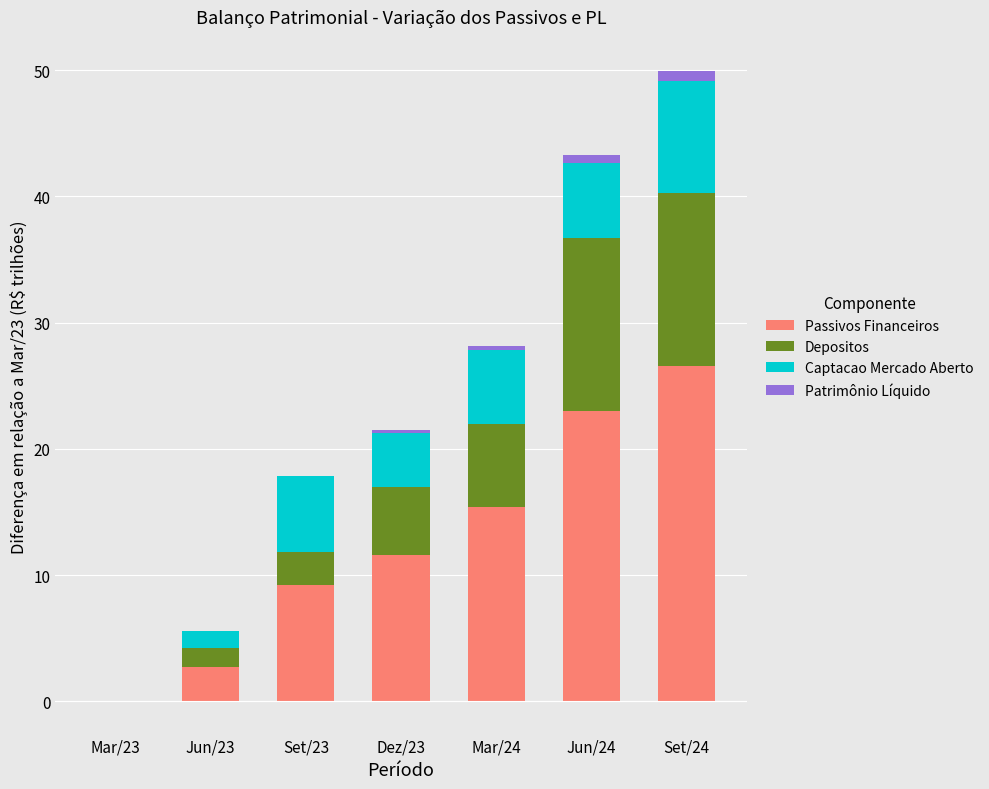

What is the maximum value shown in the chart?

26.5